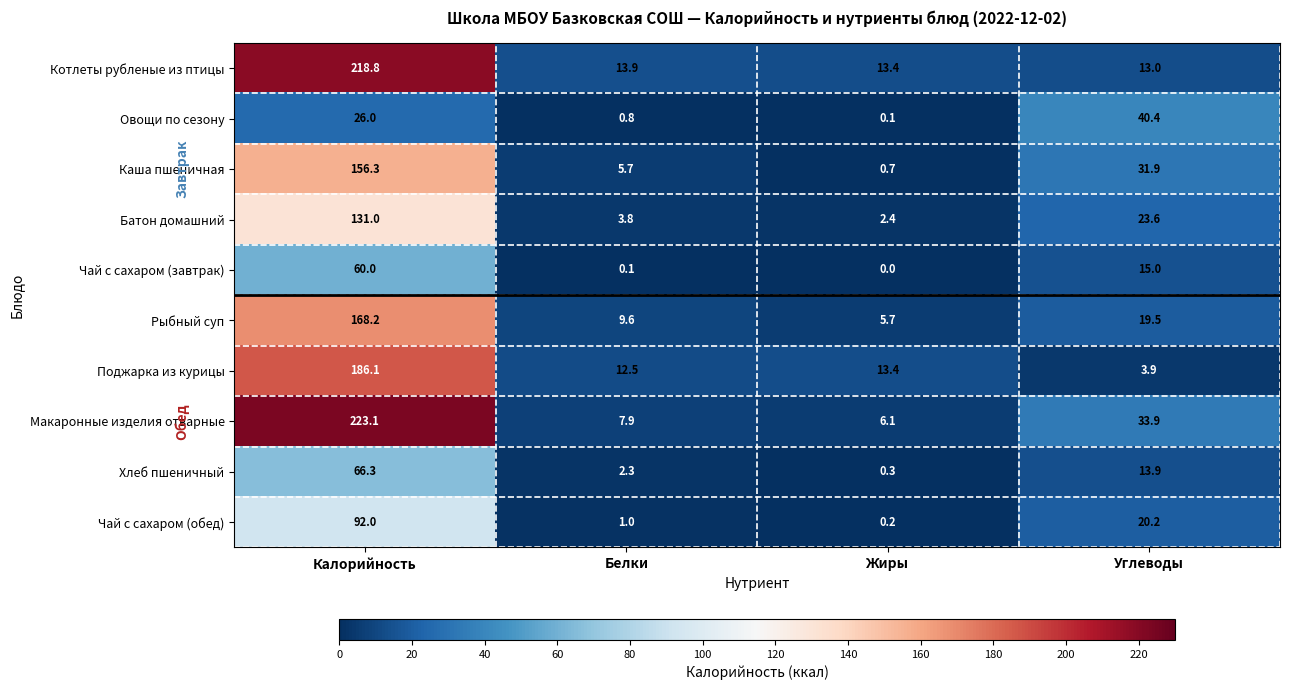

What is the greatest value displayed?

223.1